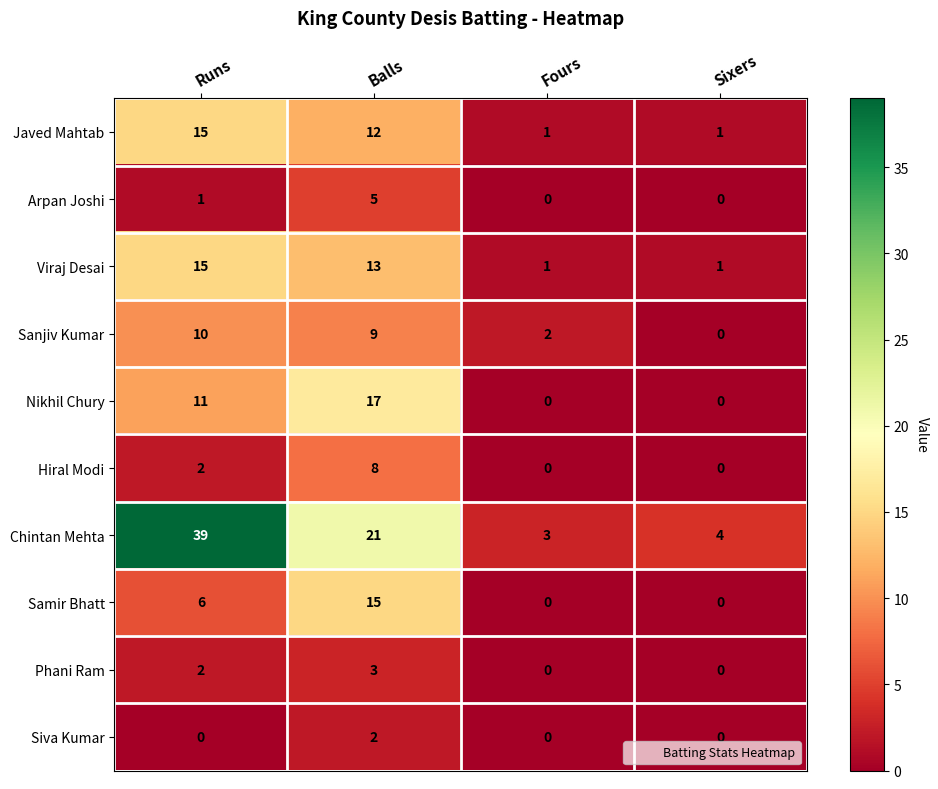

At which category does the chart reach its peak across all series?

Runs